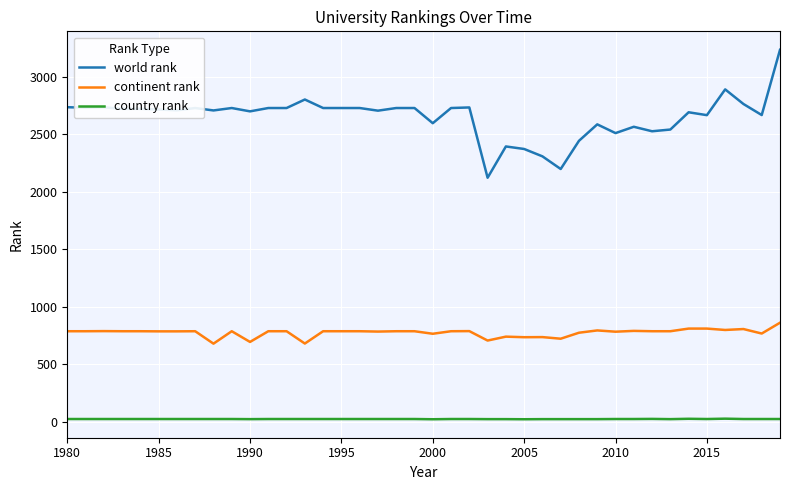

Rank the series by their maximum value, from highest to lowest.

world rank, continent rank, country rank